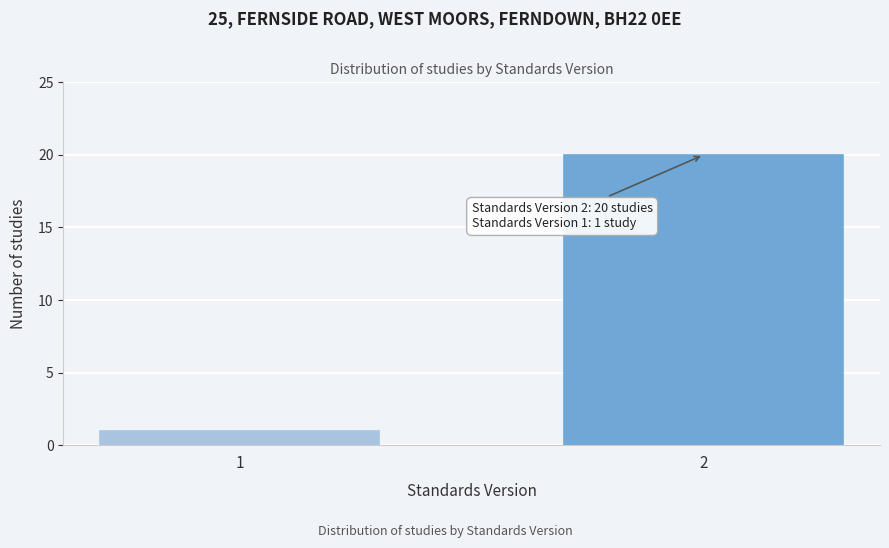

Reading right to left, list all the values displayed in this chart.

2=20	1=1